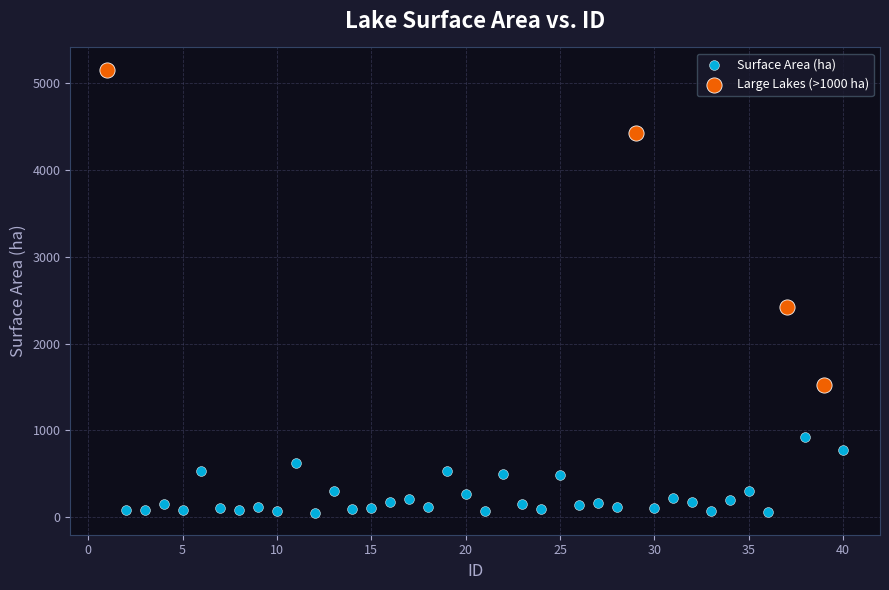

Which series reaches the minimum Y coordinate?

Surface Area (ha)